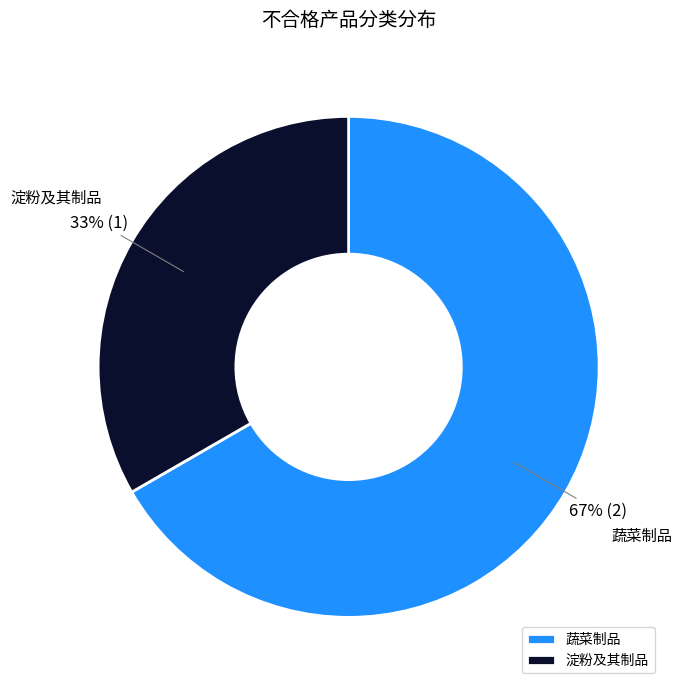

What percentage is the 蔬菜制品 slice, to the nearest percent?

67%